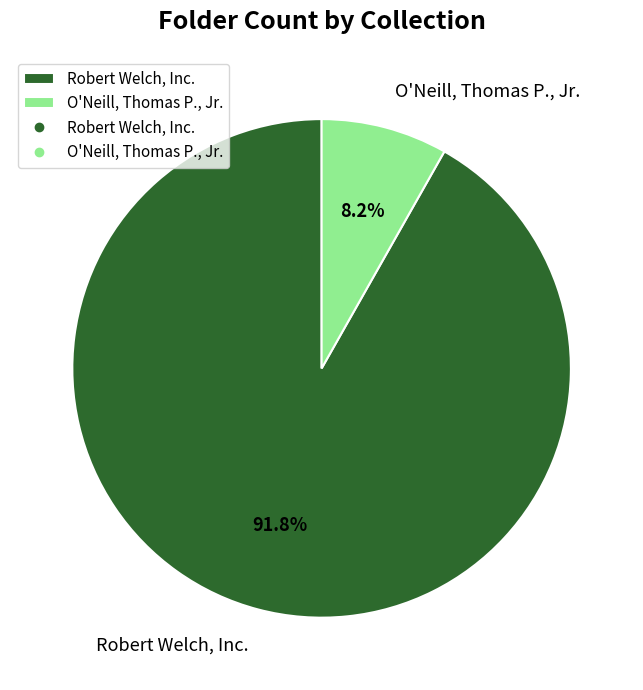

To the nearest percent, what portion does O'Neill, Thomas P., Jr. represent?

8%